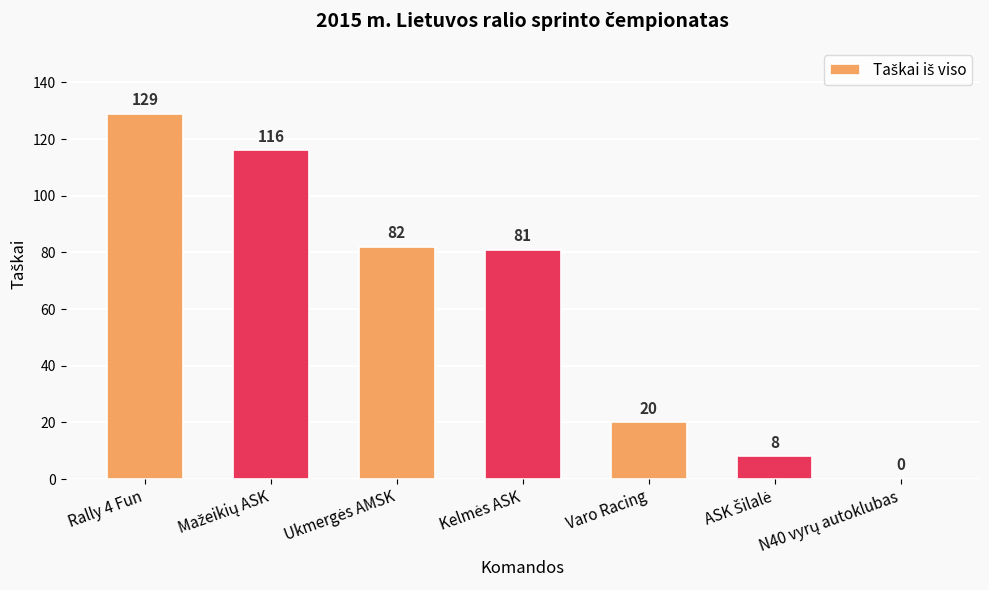

True or false: the data shows 20 at Varo Racing.

True